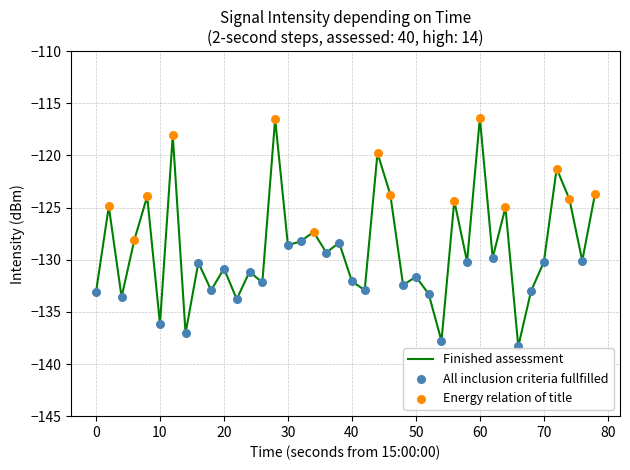

What is the greatest value displayed?

-116.4